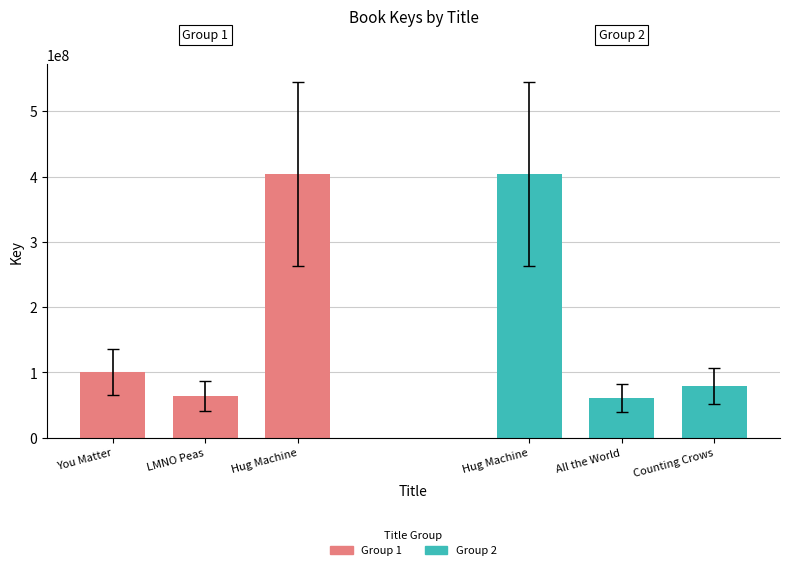

Where does the Group 1 series first go above 100770016?

Hug Machine